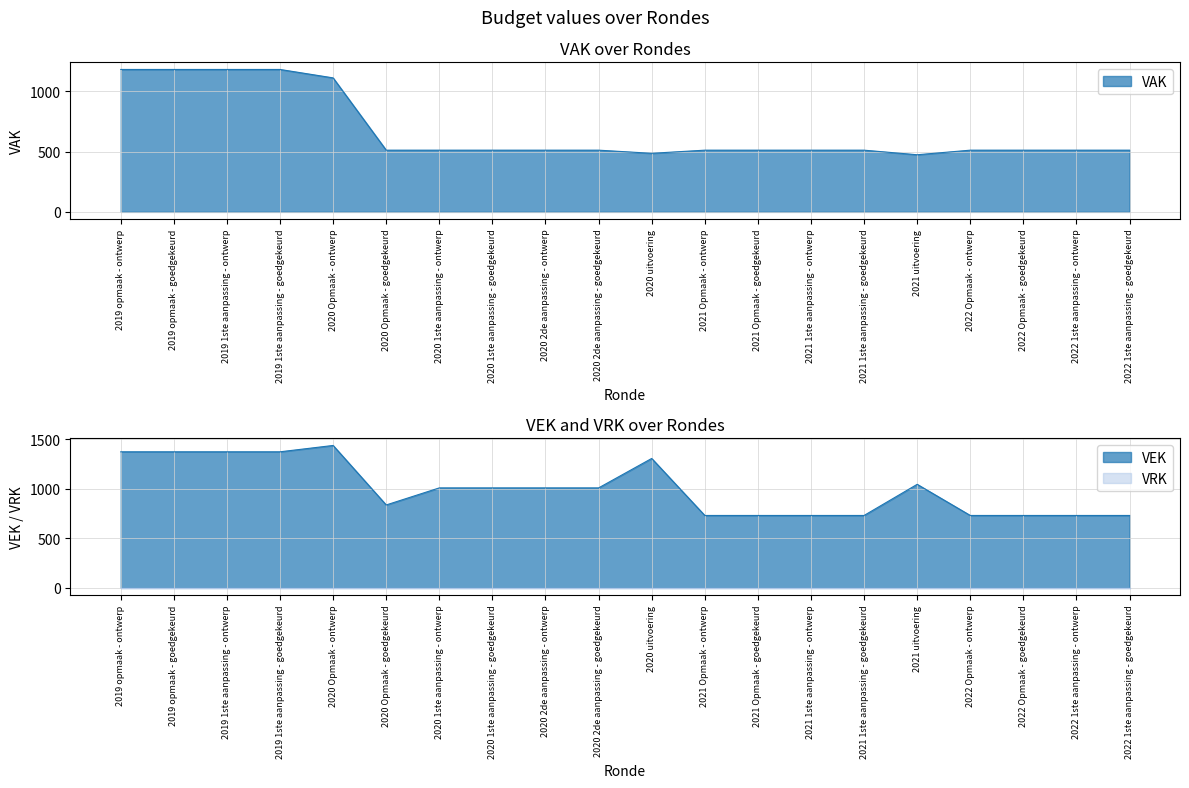

What is the sum of the values at 2022 Opmaak - goedgekeurd and 2021 uitvoering?

1774